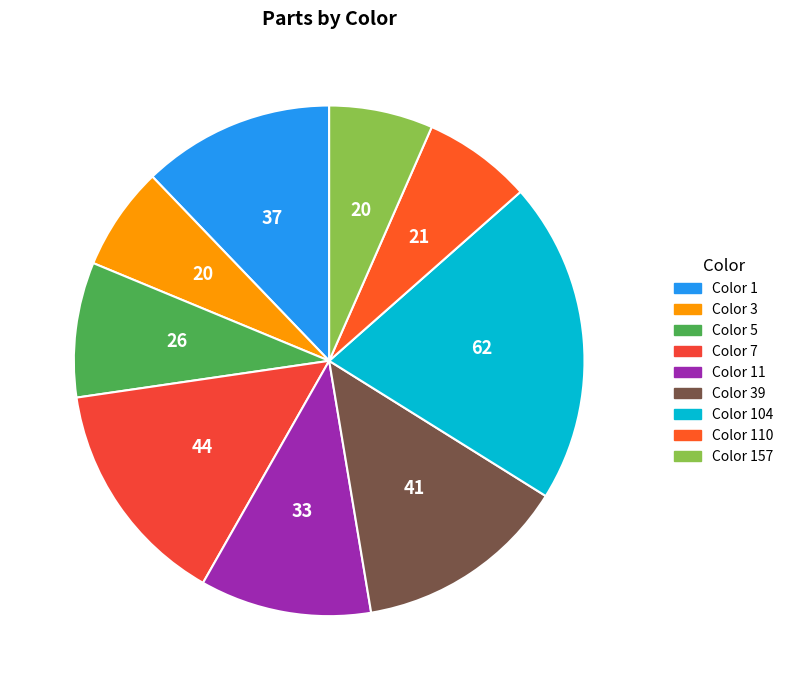

How many segments does this pie chart have?

9